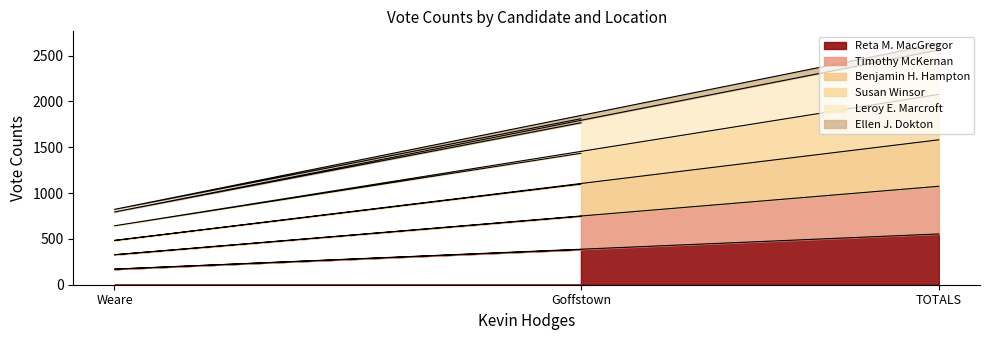

At which category is the sum across all series the highest?

TOTALS